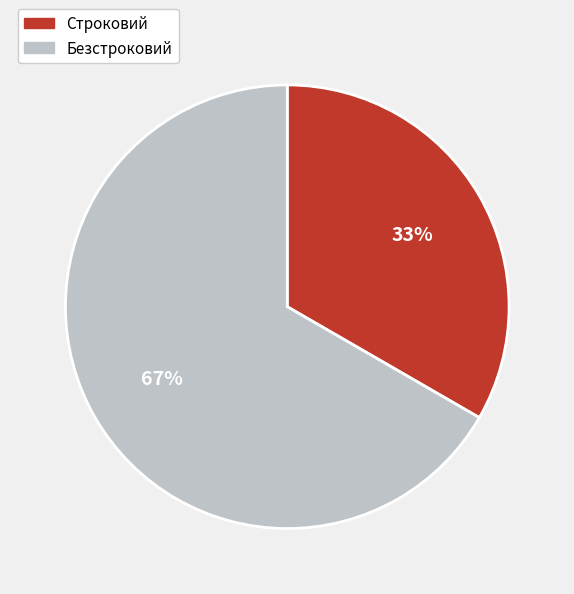

Is the sum of Строковий and Безстроковий greater than half?

Yes